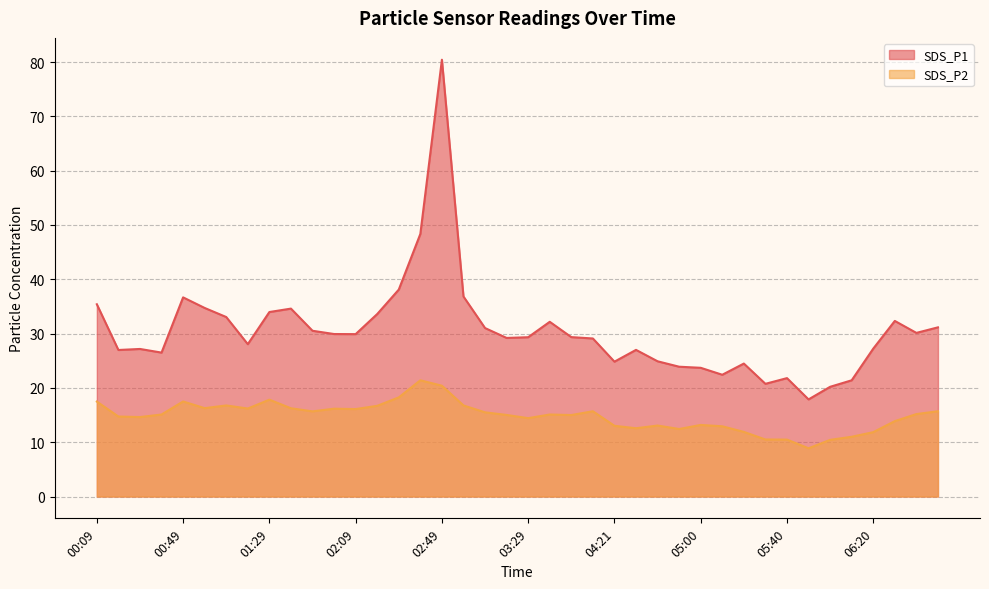

What position from the left is 01:09?

7